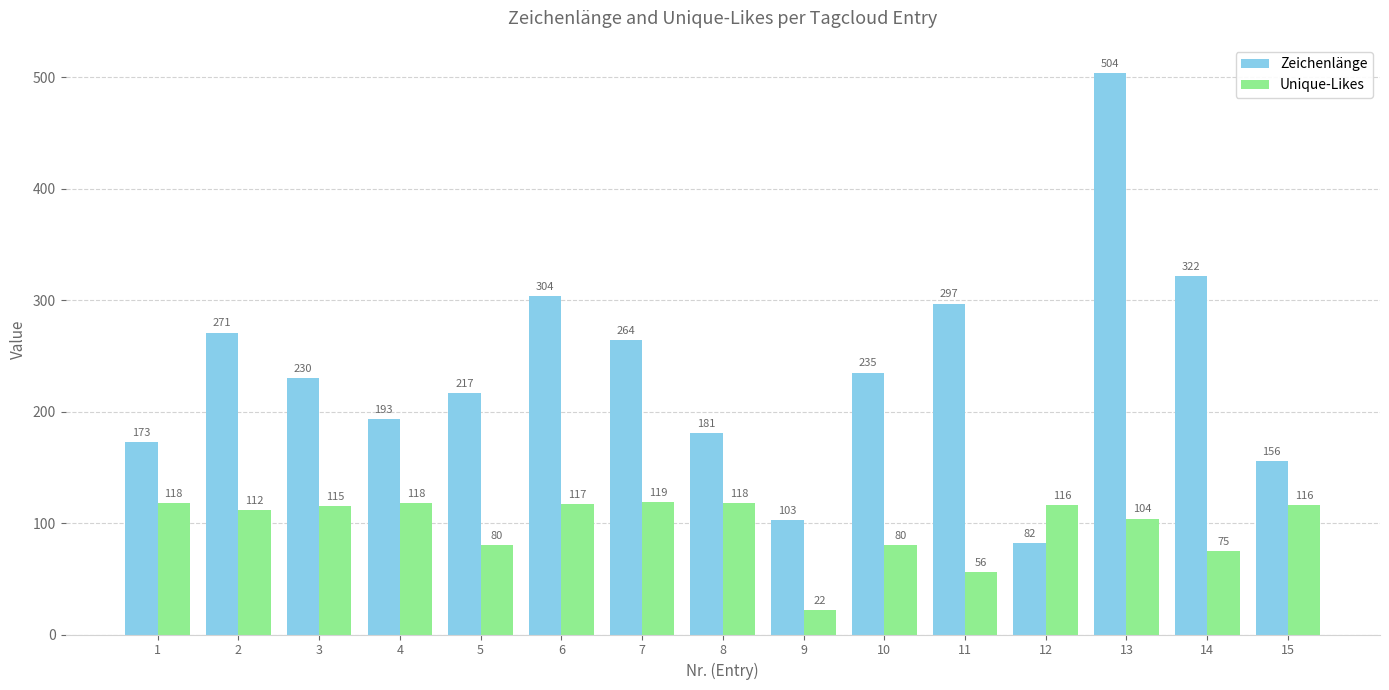

Reading left to right, transcribe all the data shown in this chart.

Zeichenlänge: 1=173	2=271	3=230	4=193	5=217	6=304	7=264	8=181	9=103	10=235	11=297	12=82	13=504	14=322	15=156
Unique-Likes: 1=118	2=112	3=115	4=118	5=80	6=117	7=119	8=118	9=22	10=80	11=56	12=116	13=104	14=75	15=116